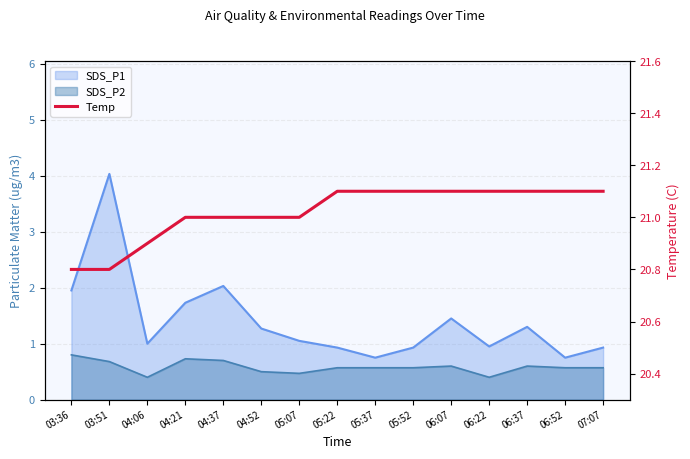

How many categories are shown in the chart?

15